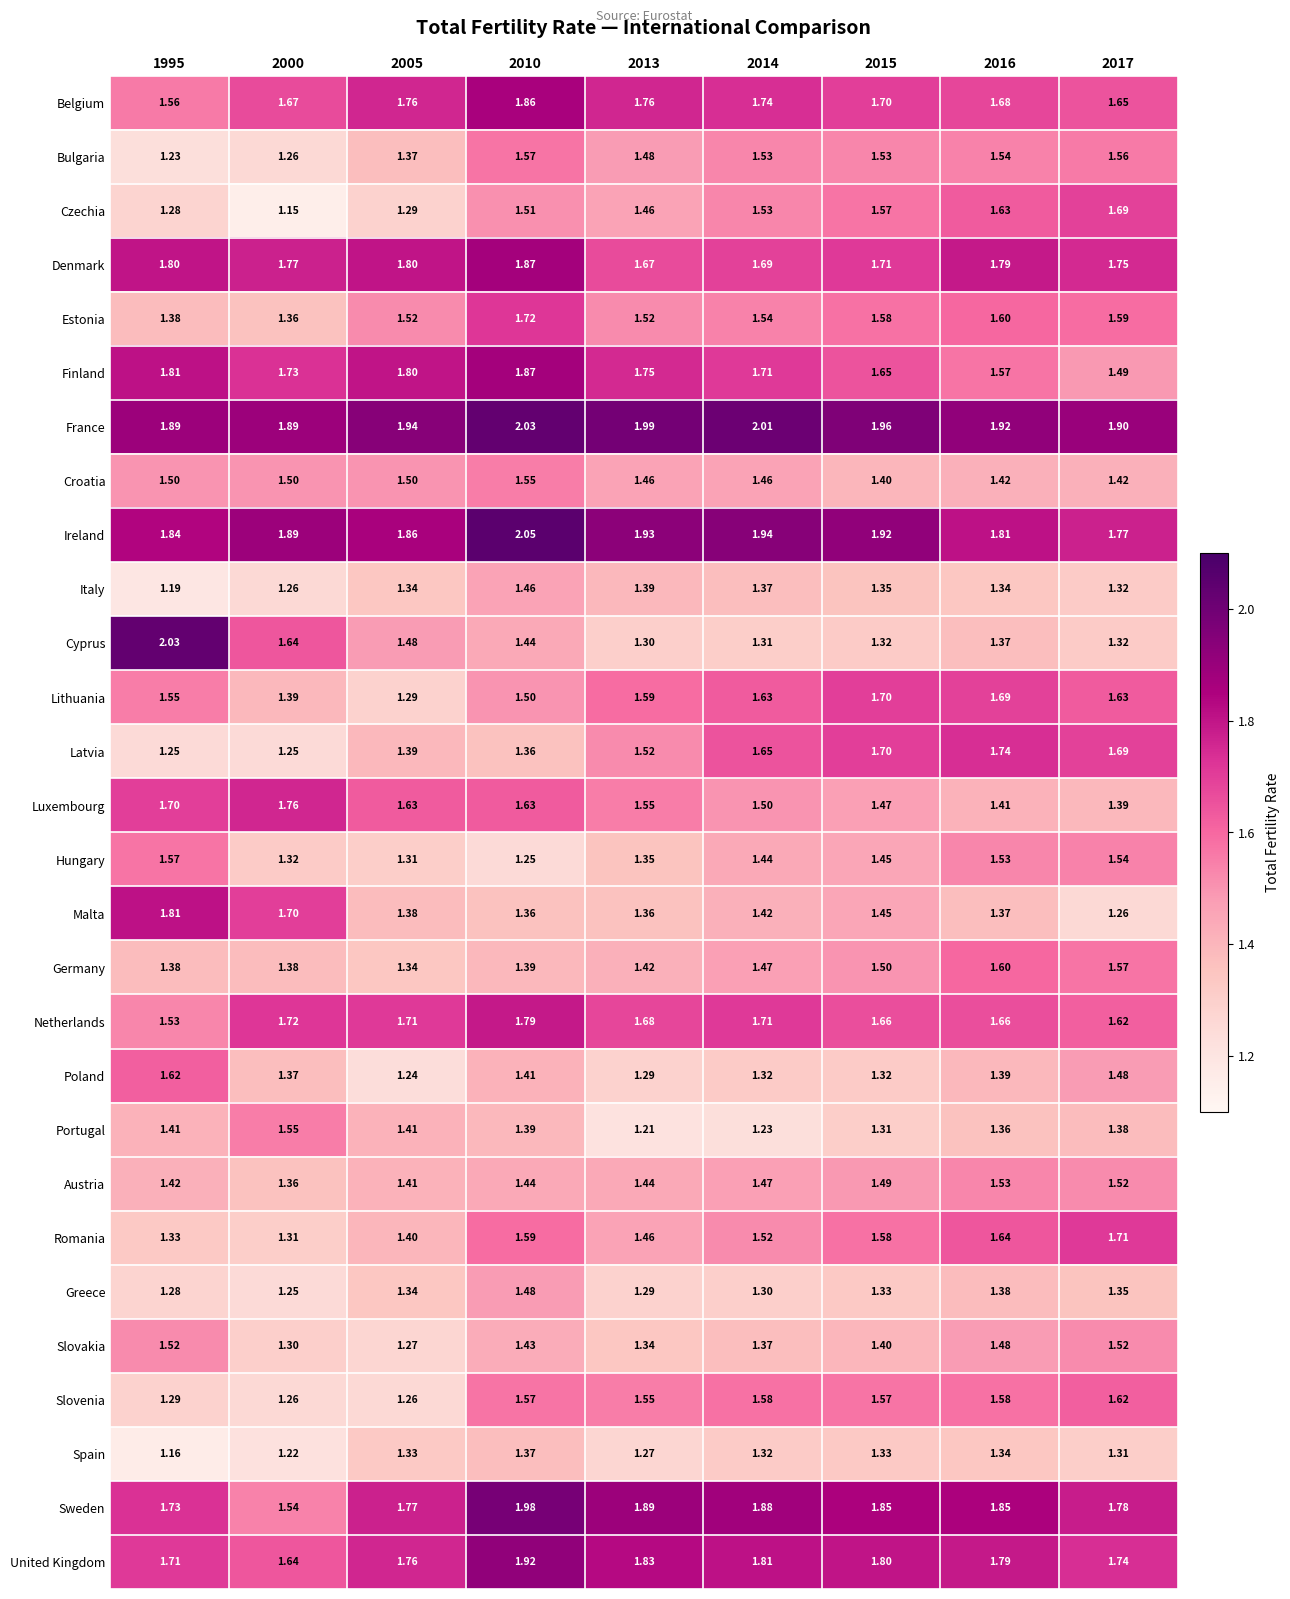

Which series changed the most between 1995 and 2016?

Cyprus